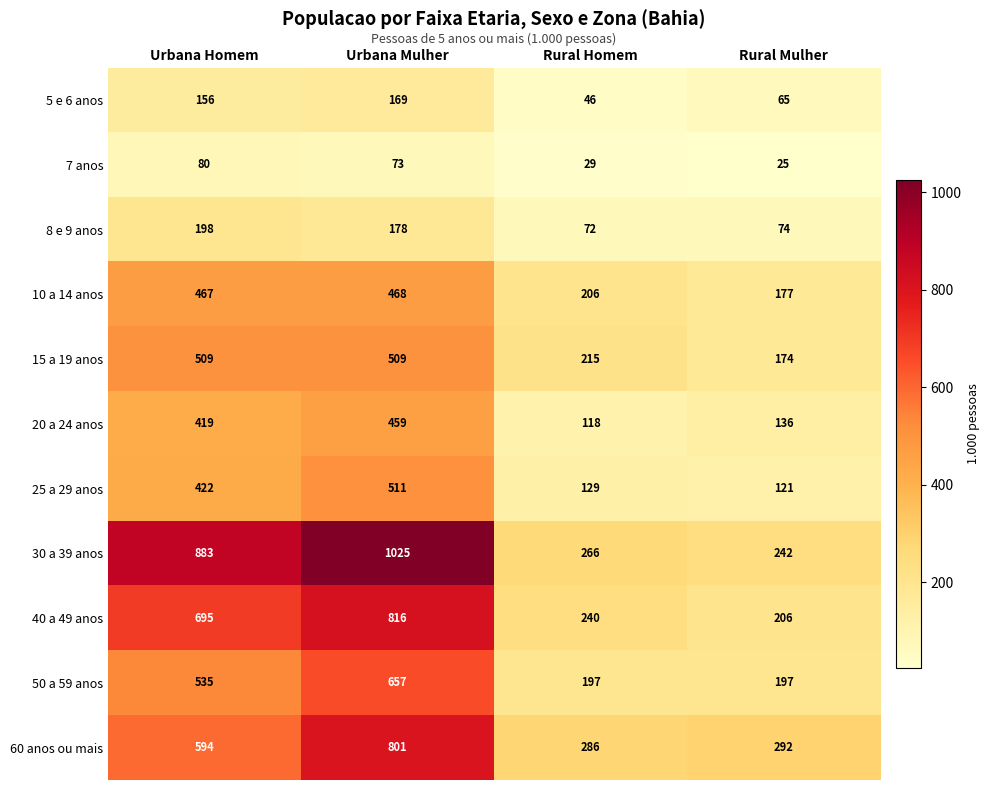

Which series has the largest range (max minus min)?

30 a 39 anos